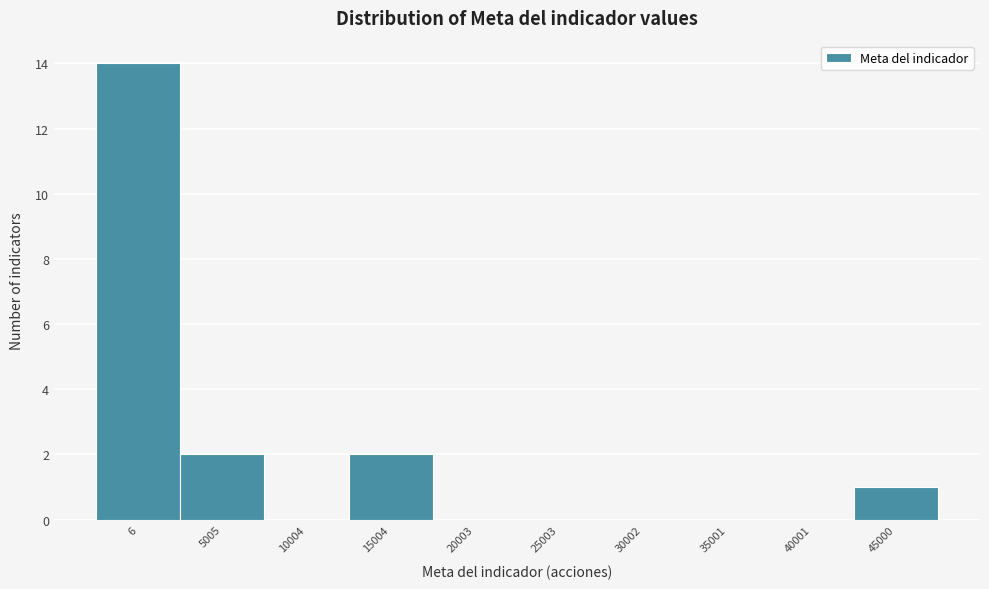

Reading left to right, extract all data points from this chart.

6=14	5005=2	10004=0	15004=2	20003=0	25003=0	30002=0	35001=0	40001=0	45000=1